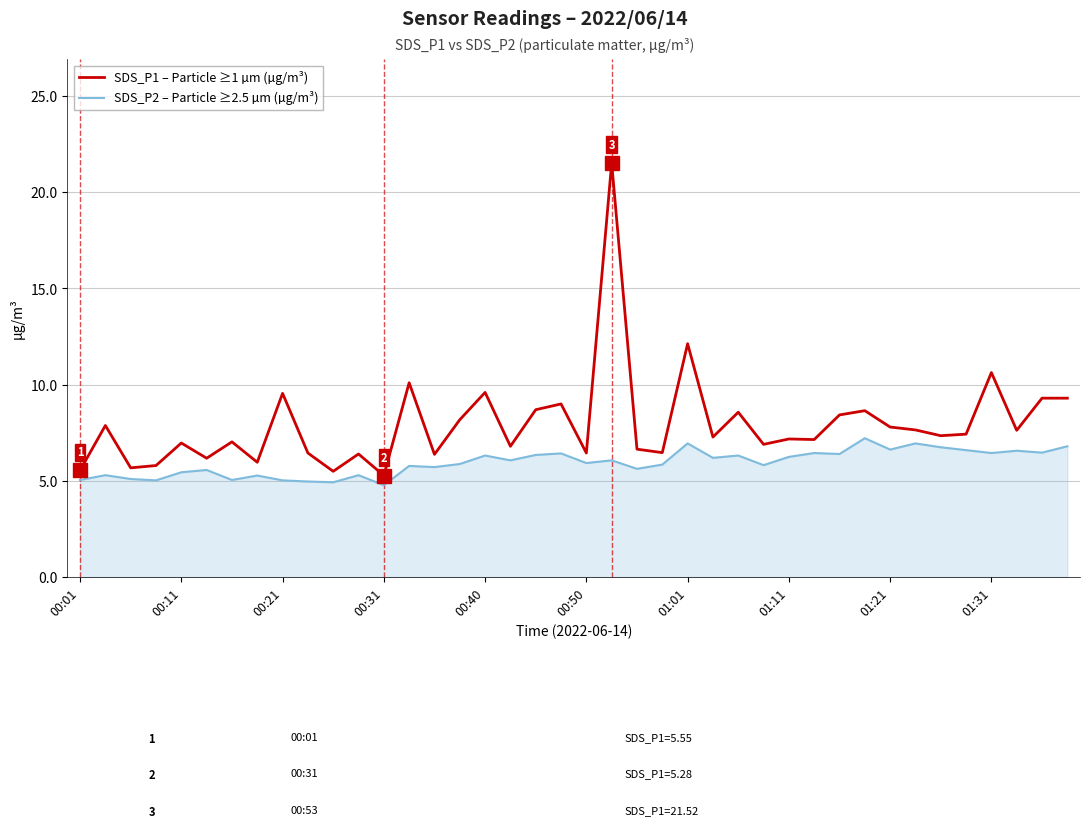

Which series has the largest total across all categories?

SDS_P1 – Particle ≥1 µm (µg/m³)